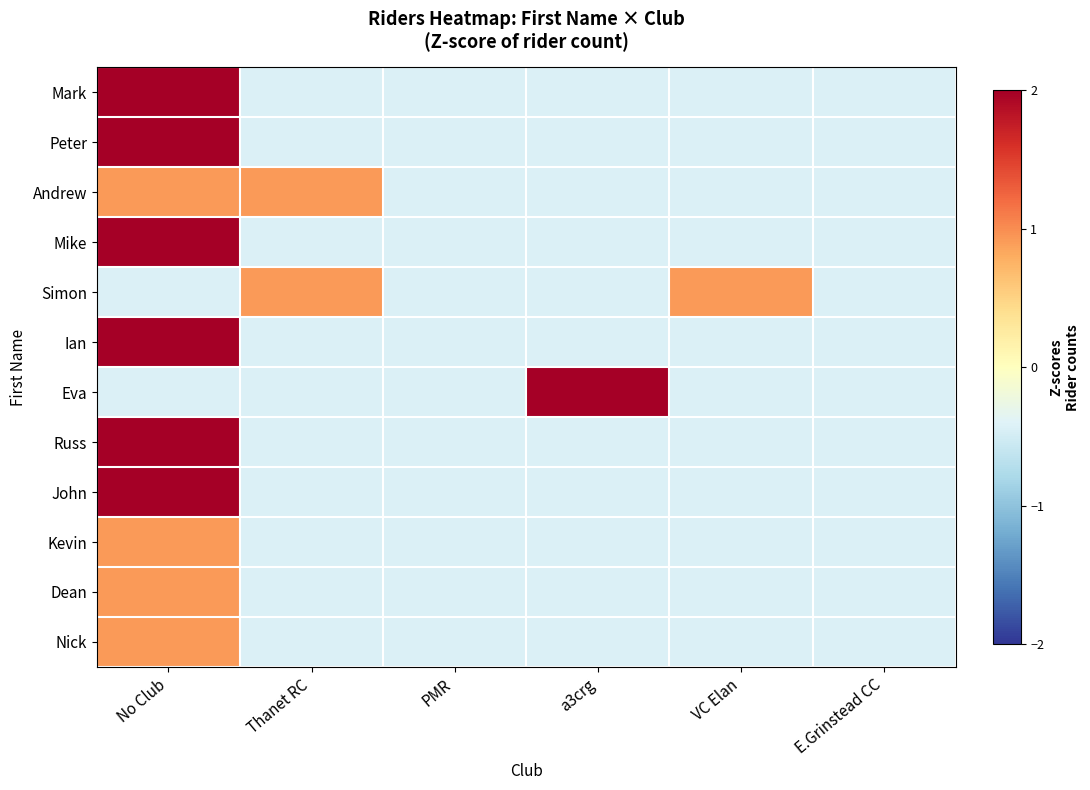

What is the spread (max minus min) of values at Thanet RC?

1.3